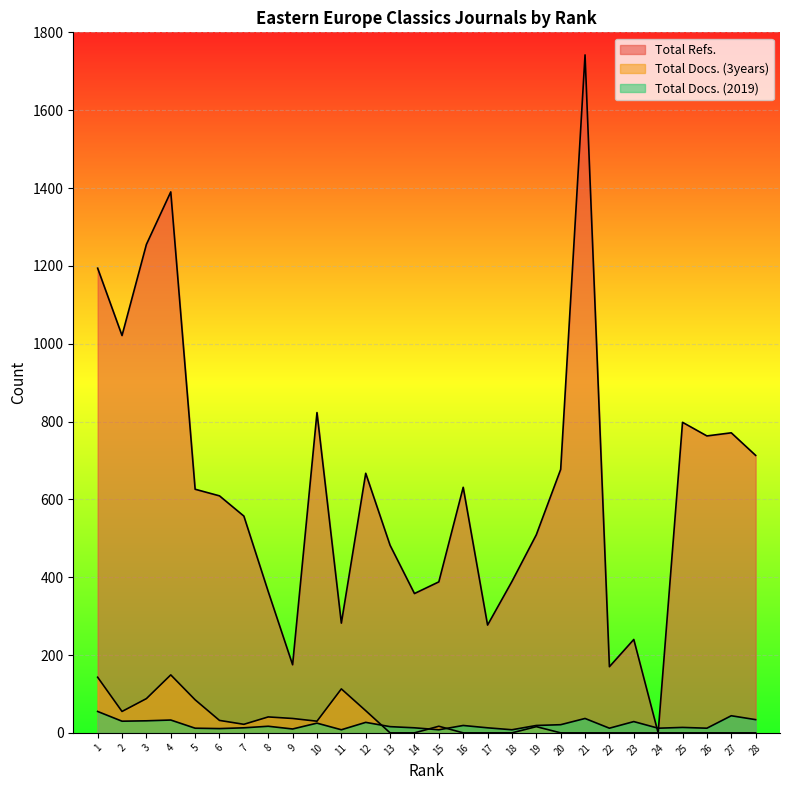

How many data points in Total Docs. (2019) are less than 17?

14